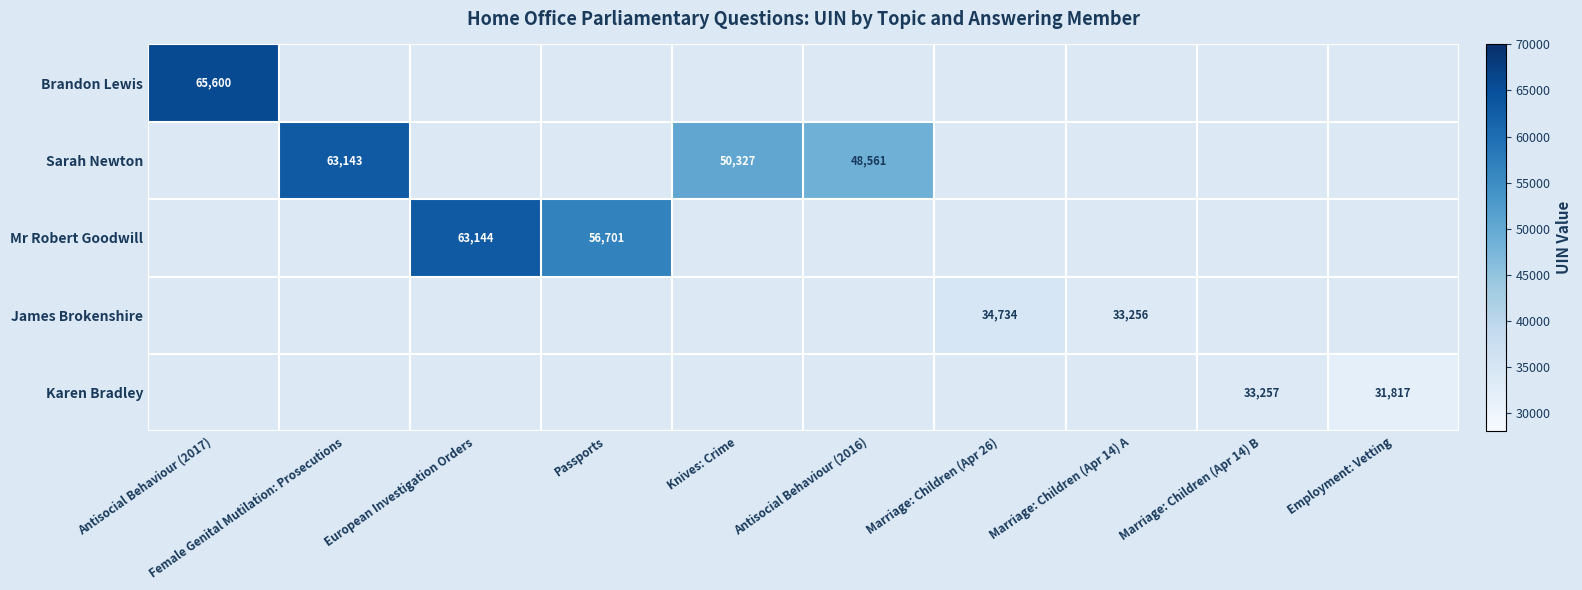

Is it true that Sarah Newton equals 63143 at Female Genital Mutilation: Prosecutions?

True